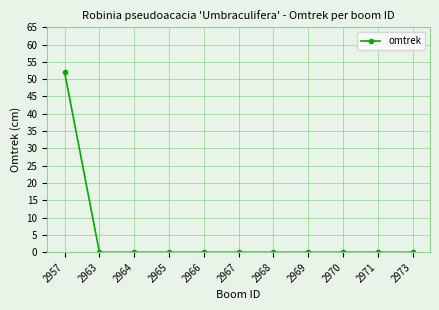

How many lines are shown in the chart?

1